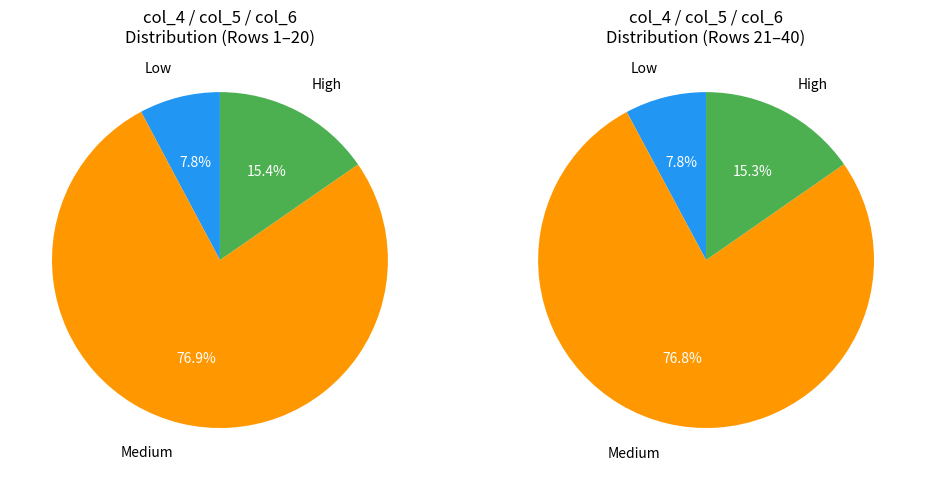

Rank the series by their maximum value, from highest to lowest.

col_5, col_6, col_4